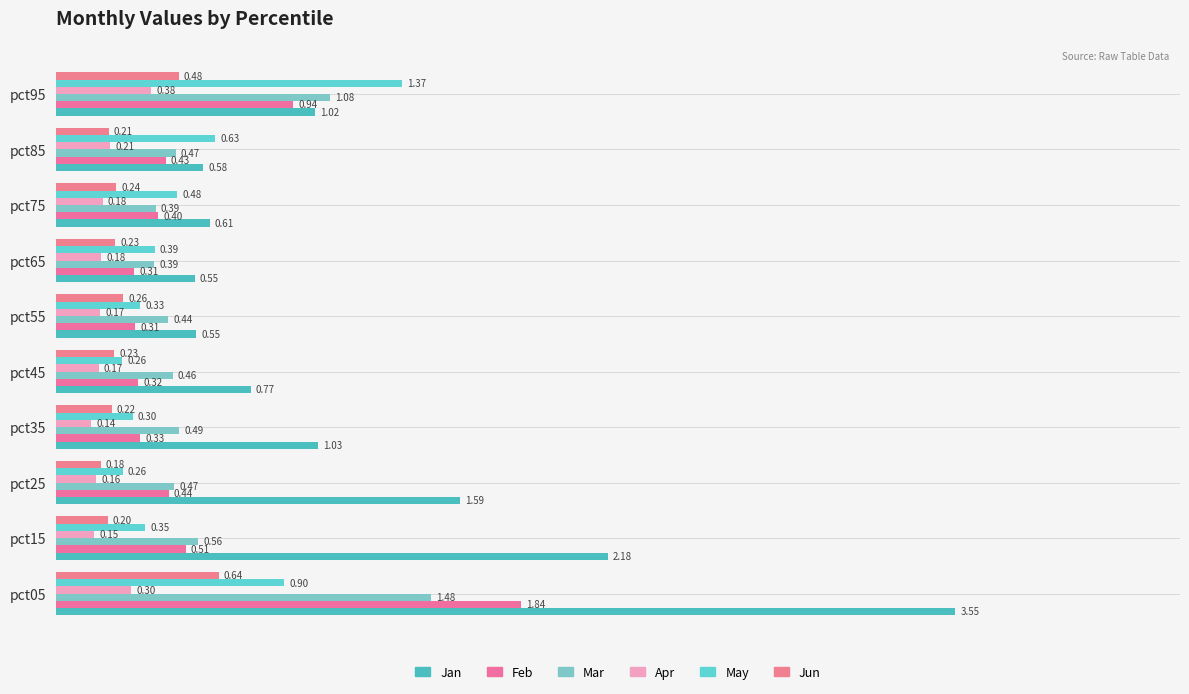

How many data points does each series have?

10